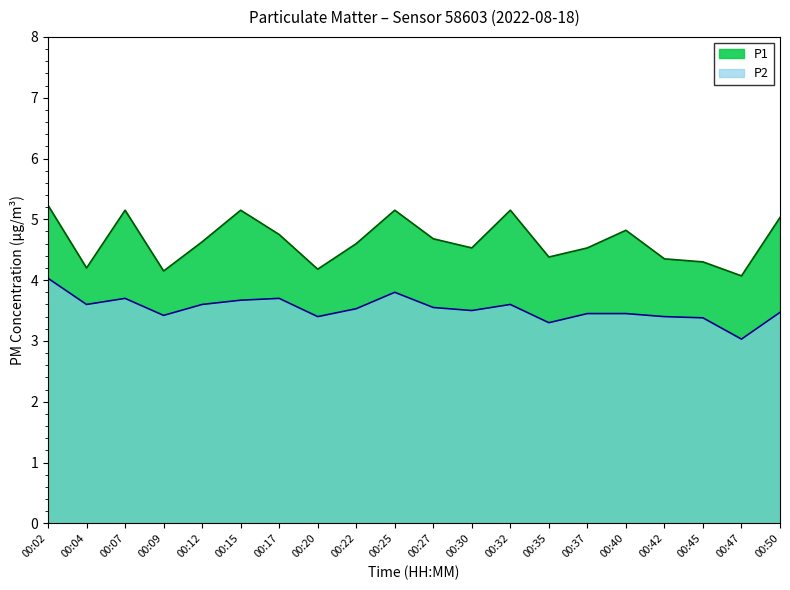

Where is the first local maximum for P2?

00:07